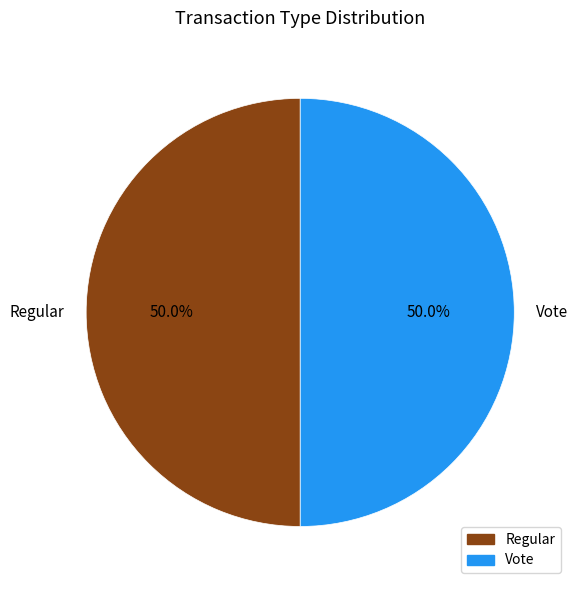

To the nearest percent, what portion does Vote represent?

50%